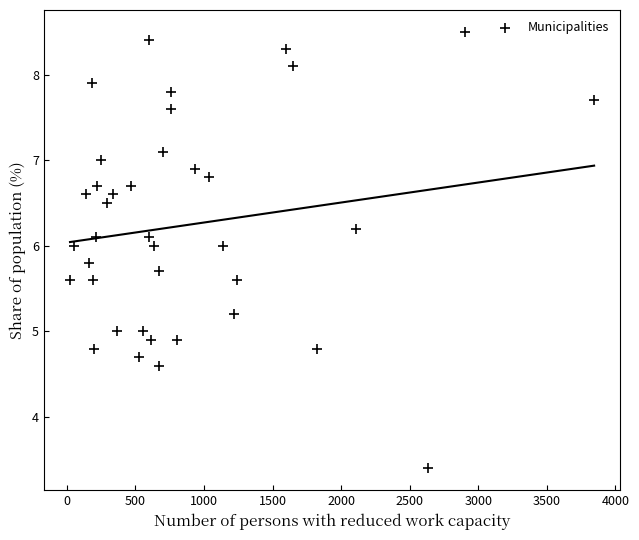

What is the range of X values (max minus min)?

3822.0